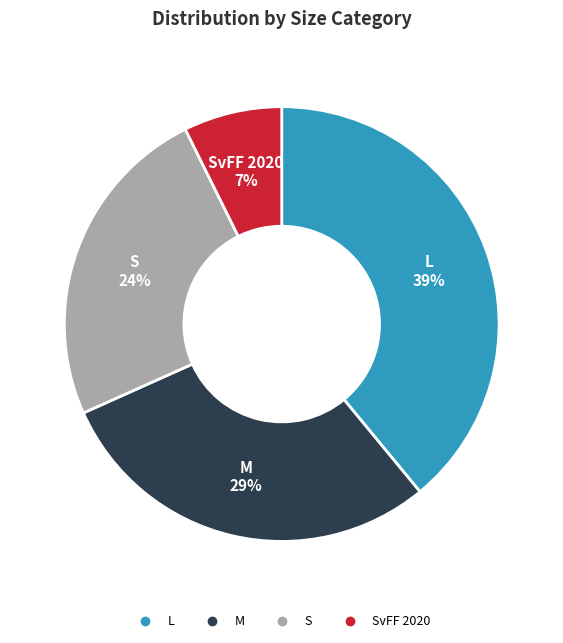

To the nearest percent, what is the difference between the largest and smallest slice percentages?

32%